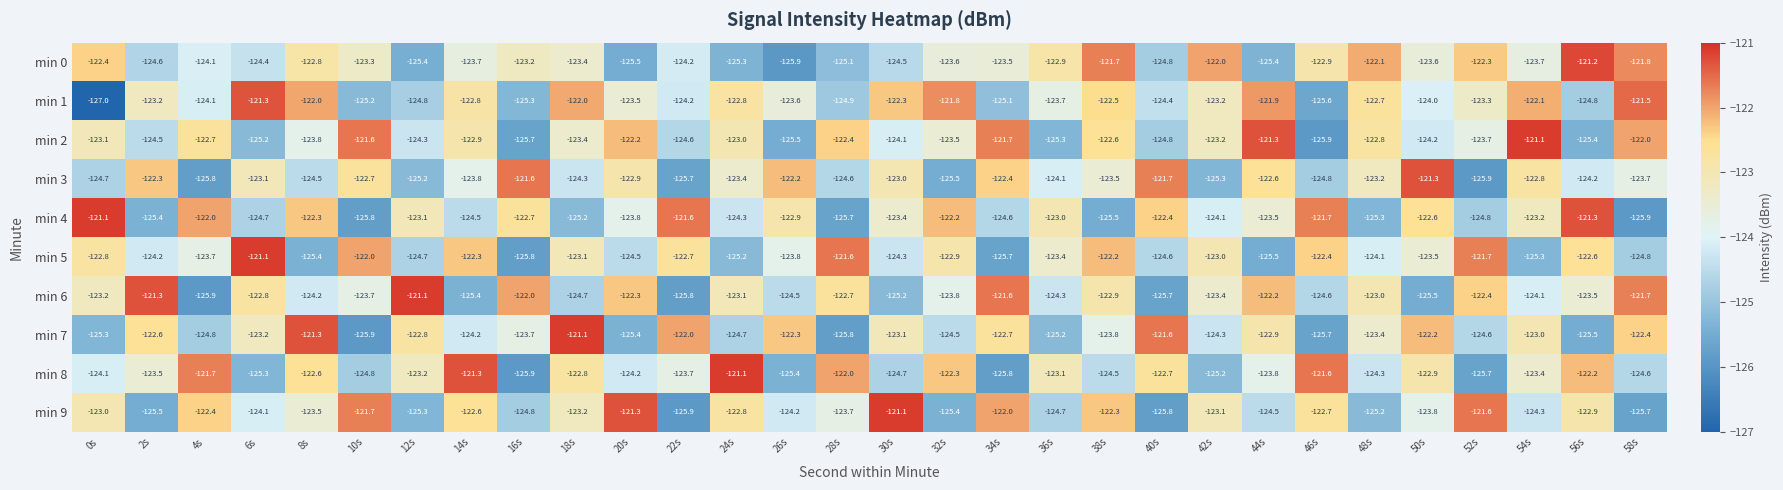

The value of min 8 at 26s is -57.0. True or false?

False